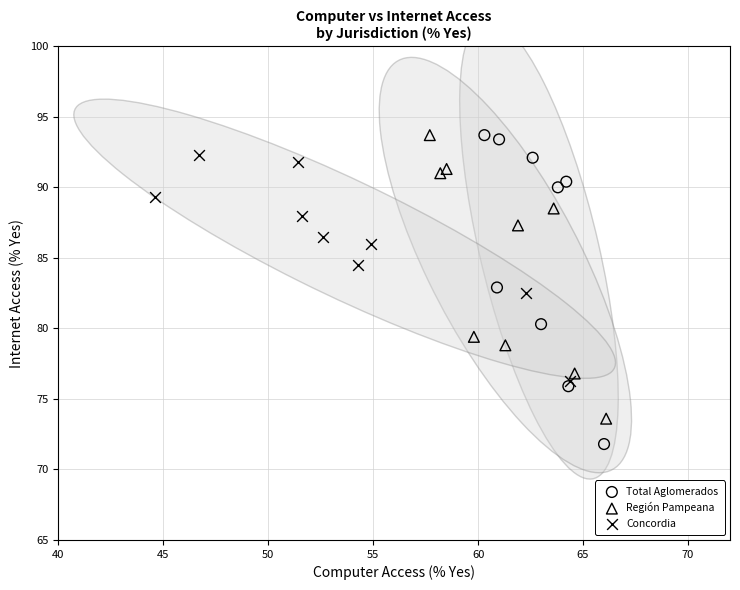

Which series reaches the minimum Y coordinate?

Total Aglomerados